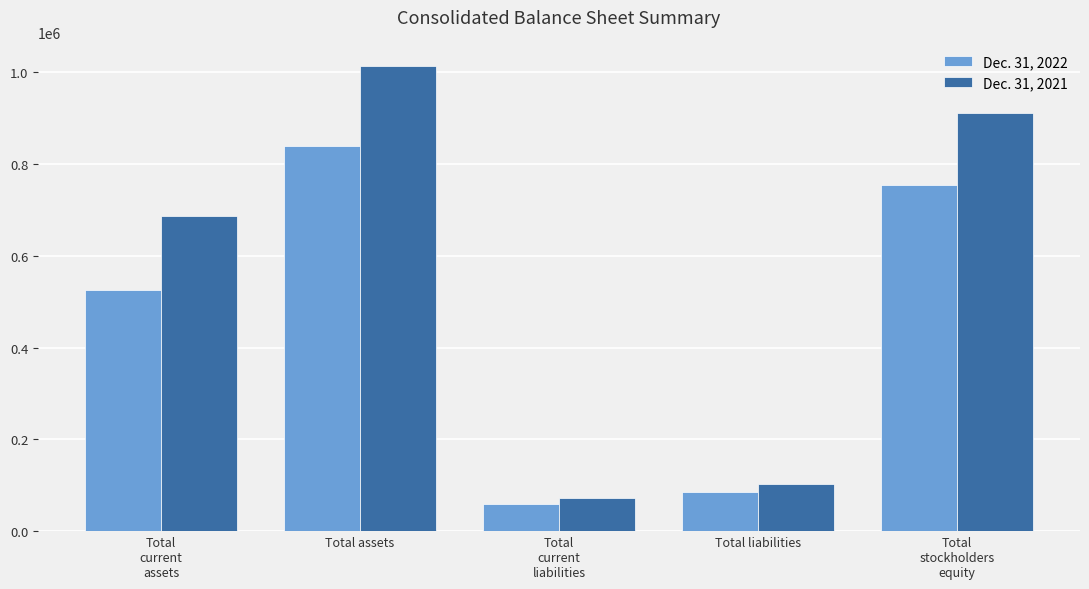

How many bars are there in total?

10